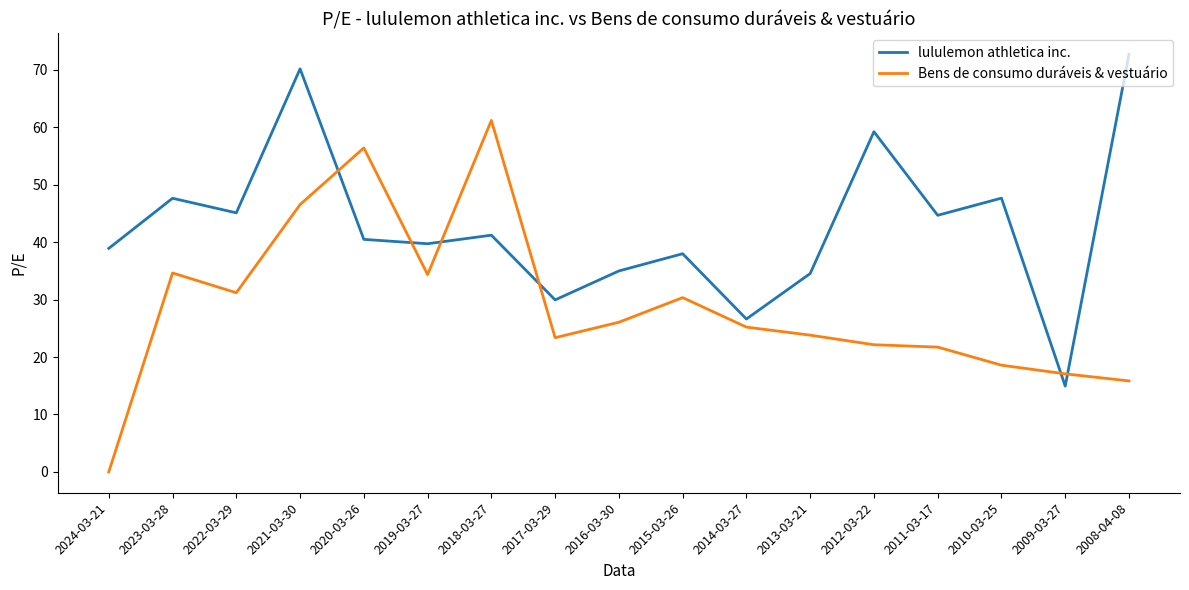

True or false: Bens de consumo duráveis & vestuário has more than 2 points higher than both neighbors.

True